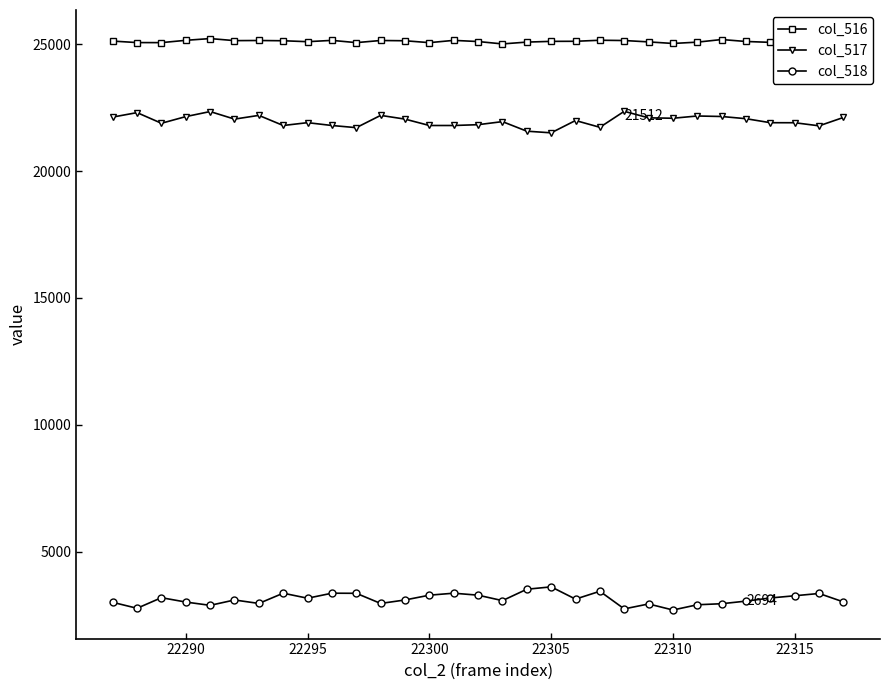

What is the value of the col_516 point at the 6th from the left?

25148